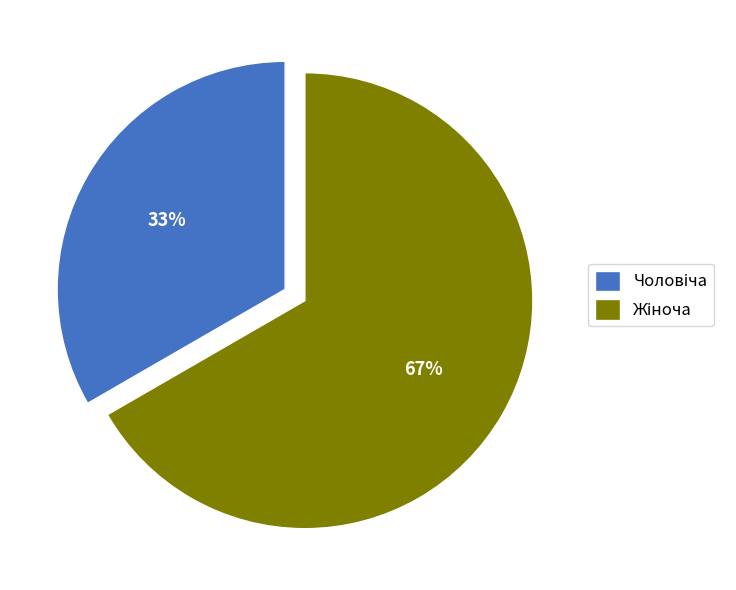

Is there a majority slice in this chart?

Yes